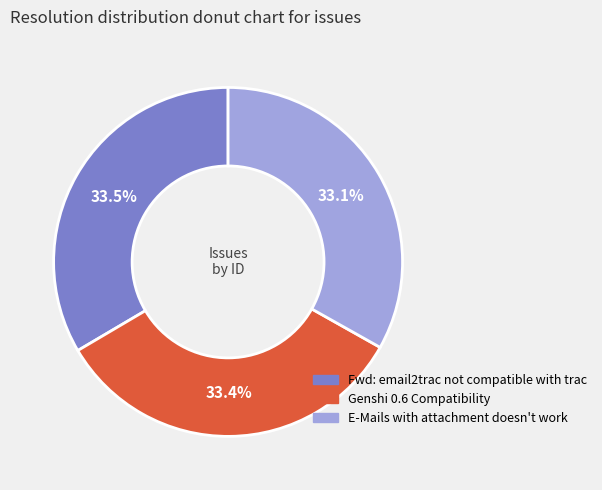

How much of the chart is everything except Fwd: email2trac not compatible with trac?

66.5%